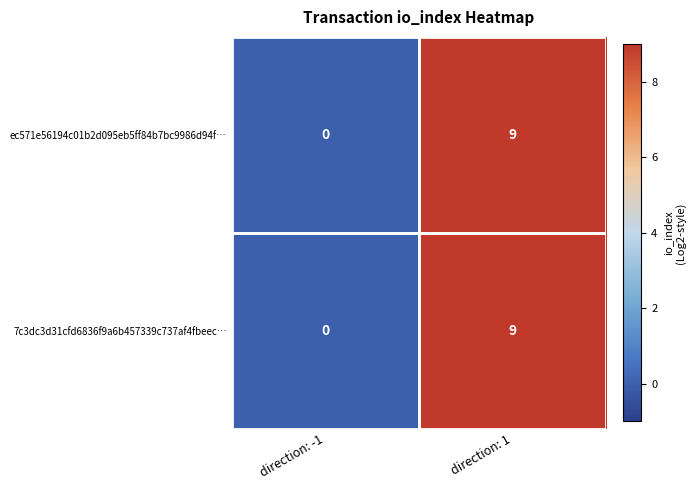

The value of 7c3dc3d31cfd6836f9a6b457339c737af4fbeec… at direction: -1 is 0. True or false?

True